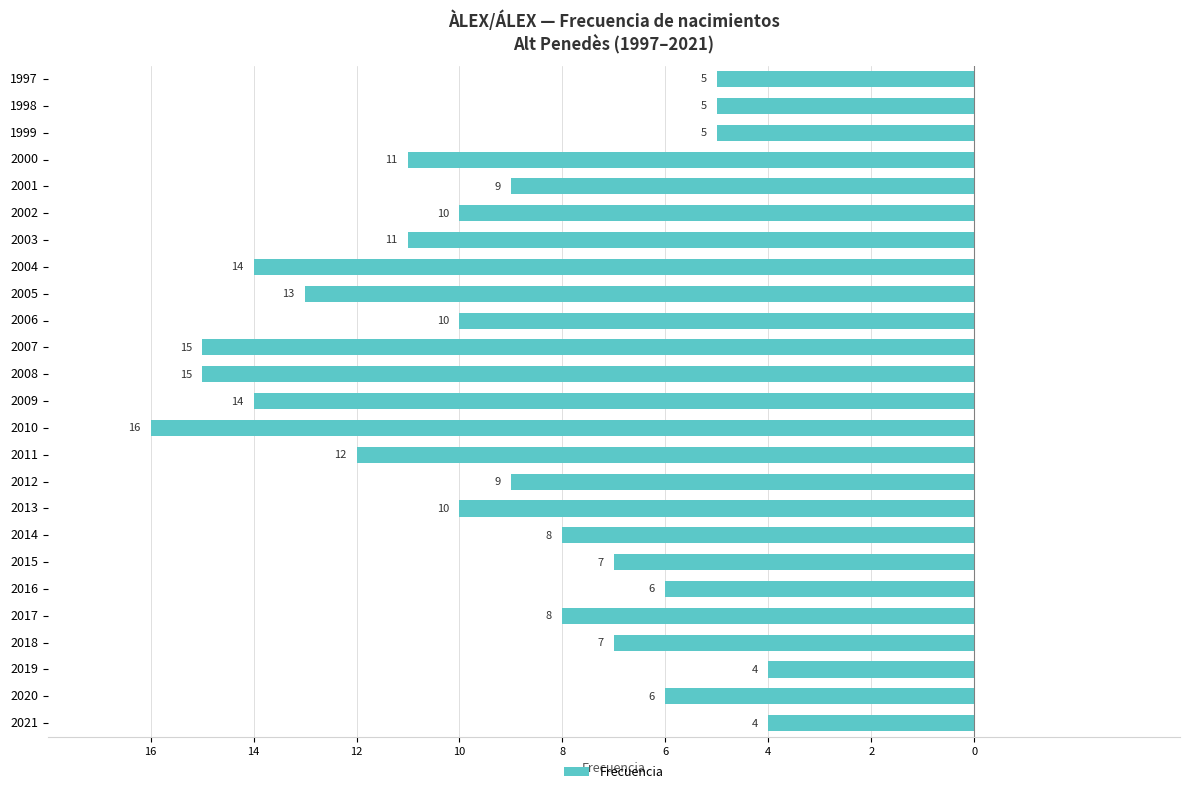

Does the chart contain any negative values?

Yes